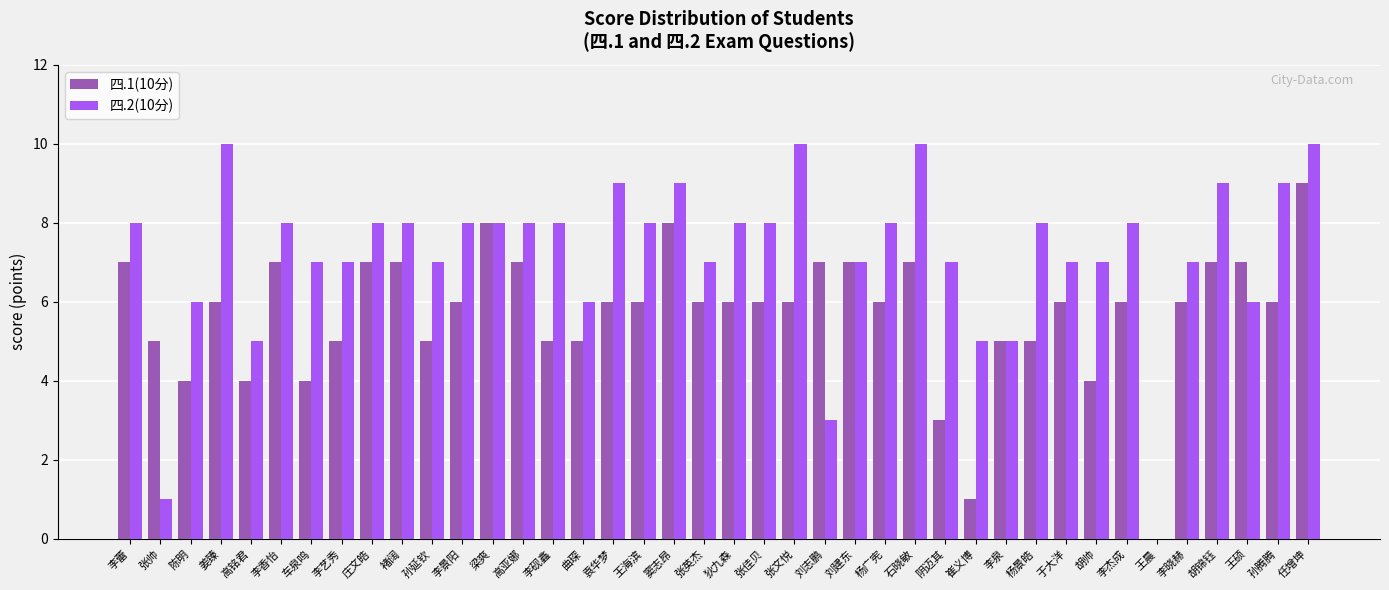

What is the total value across all series at 阴迈其?

10